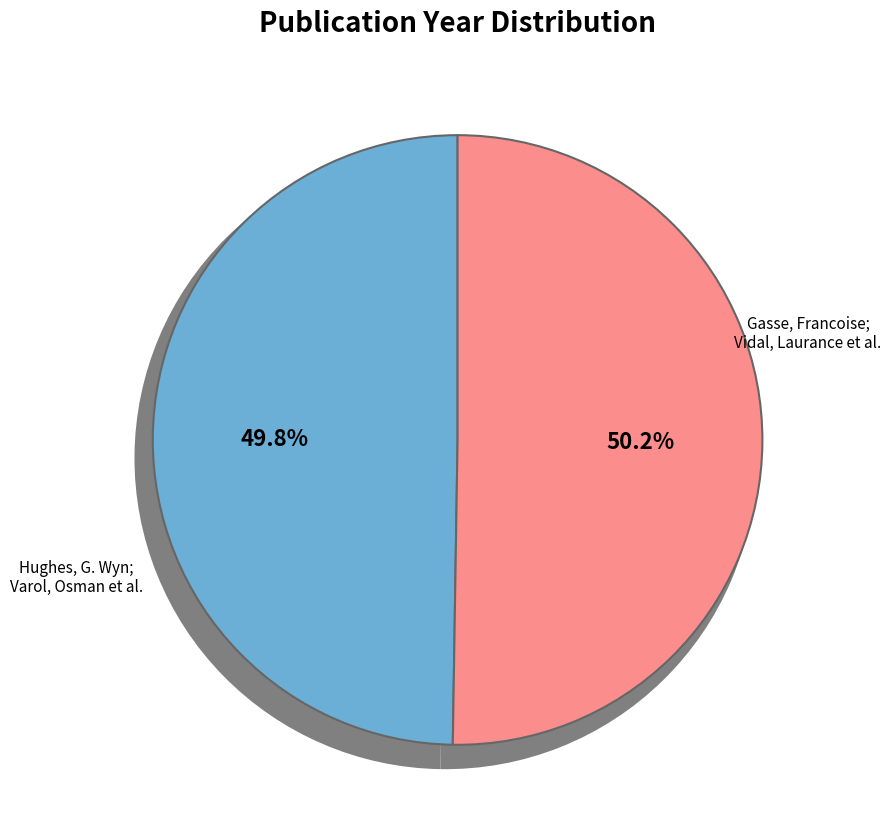

How many slices are in this pie chart?

2